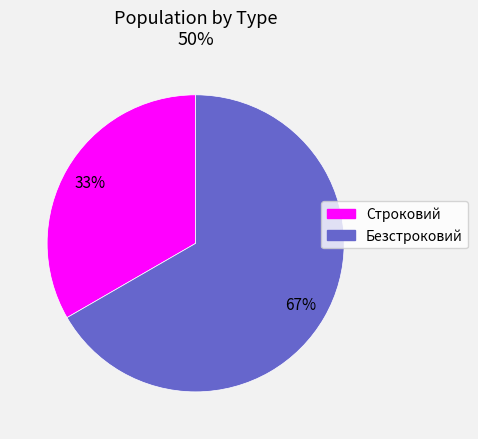

Do Безстроковий and Строковий together represent more than half of the pie?

Yes